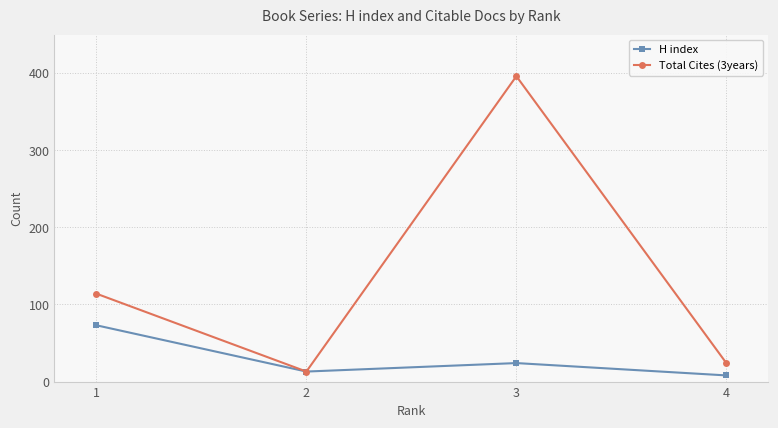

Does the chart display data point markers on the line(s)?

Yes